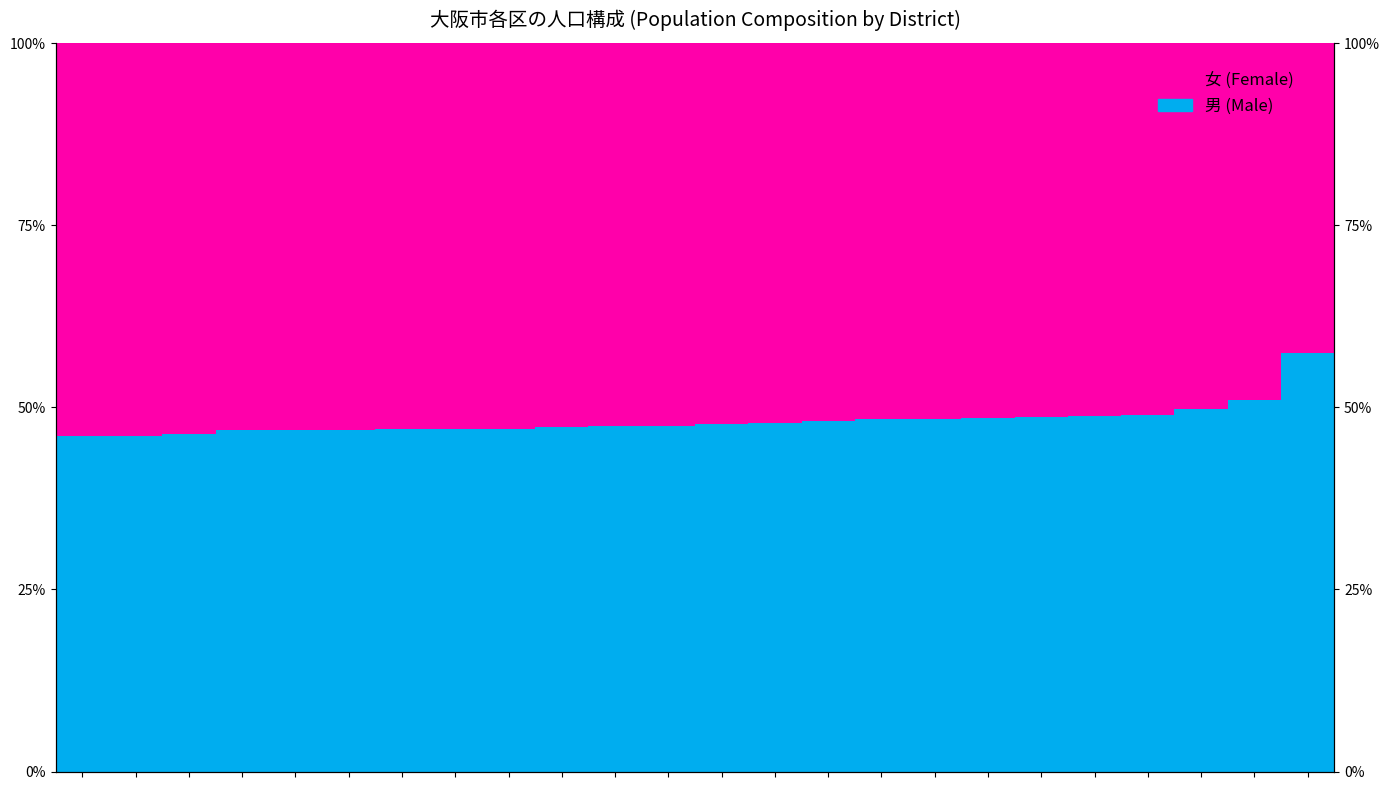

How many groups of bars are there?

24